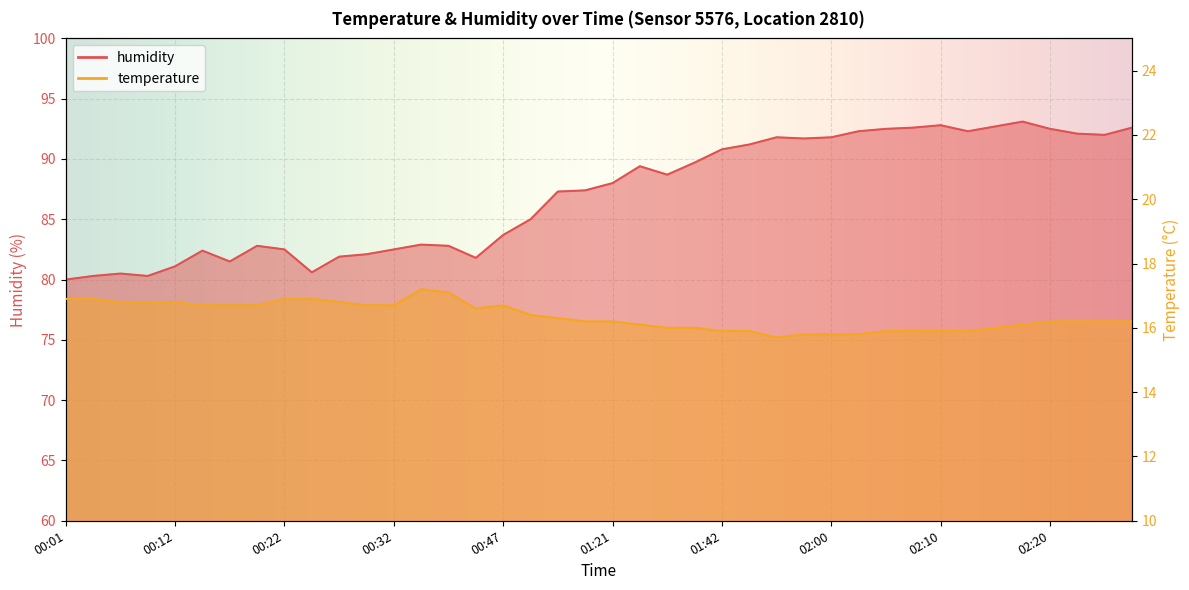

What is the lowest value of the temperature series?

15.7